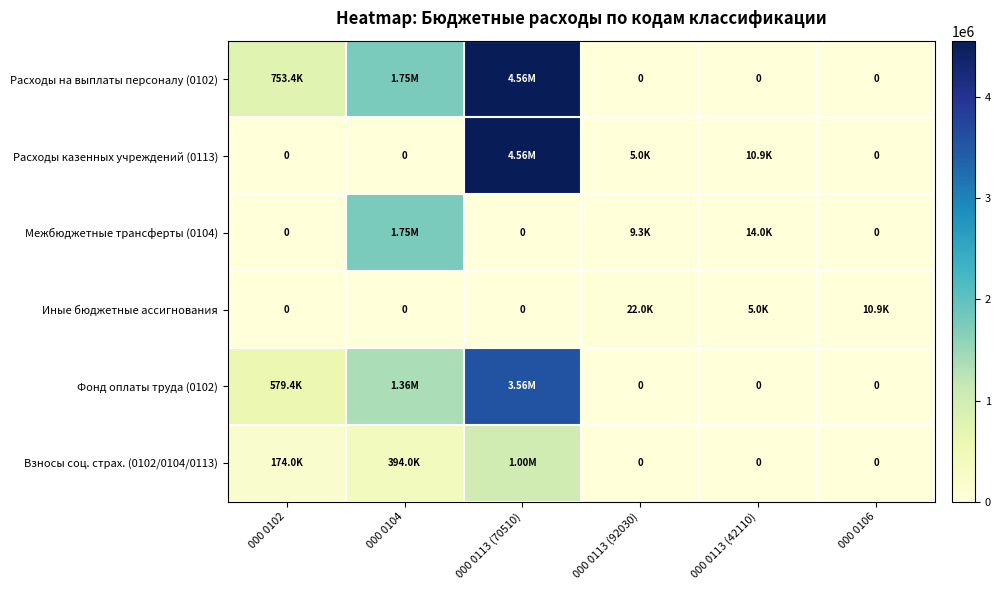

List the labels in order of Взносы соц. страх. (0102/0104/0113) value, largest first.

000 0113 (70510), 000 0104, 000 0102, 000 0113 (92030), 000 0113 (42110), 000 0106